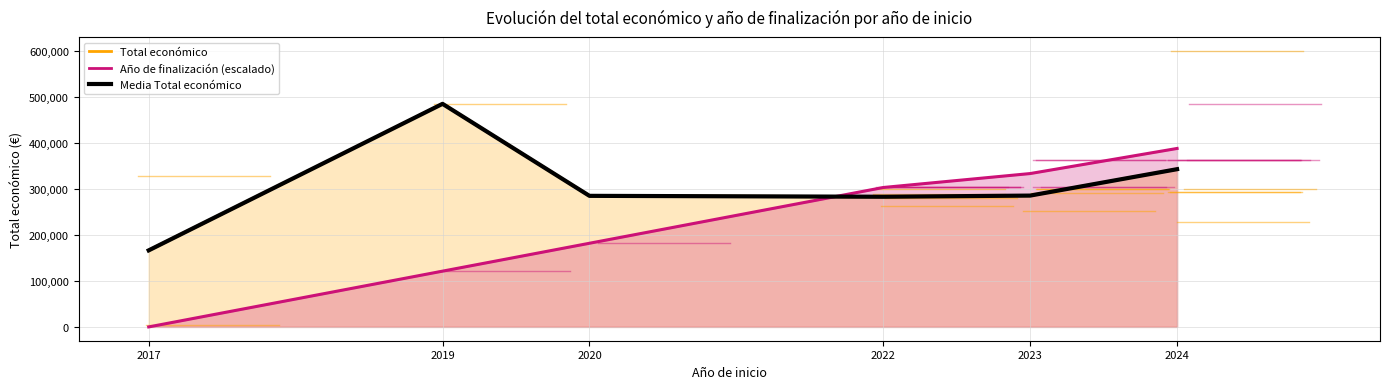

At which label does Total económico reach its peak?

2019